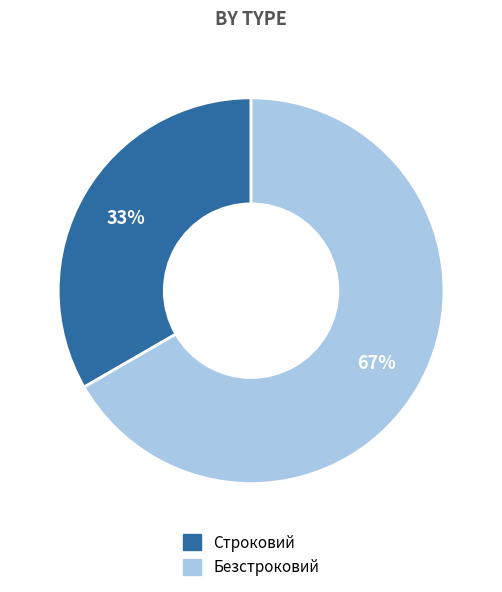

Which category has the smallest portion of the pie?

Строковий